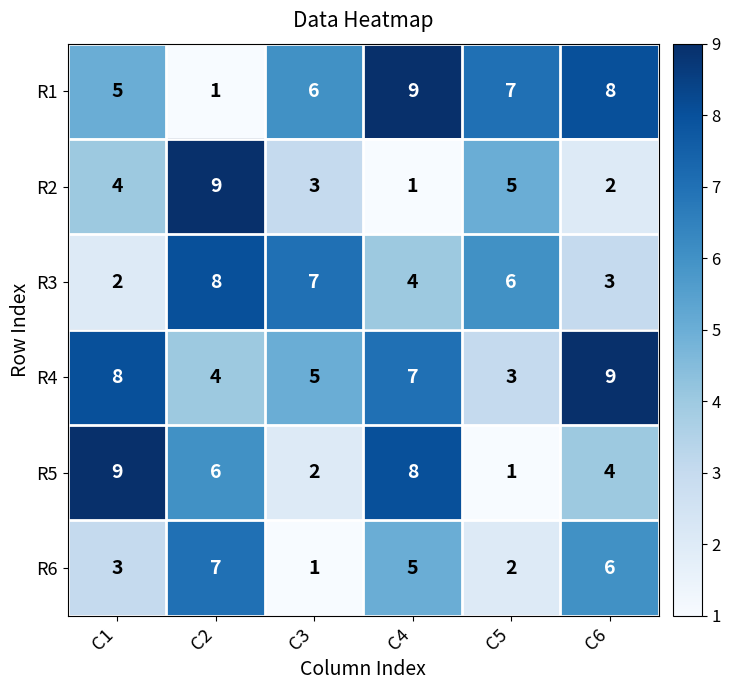

What is the total value across all series at C2?

35